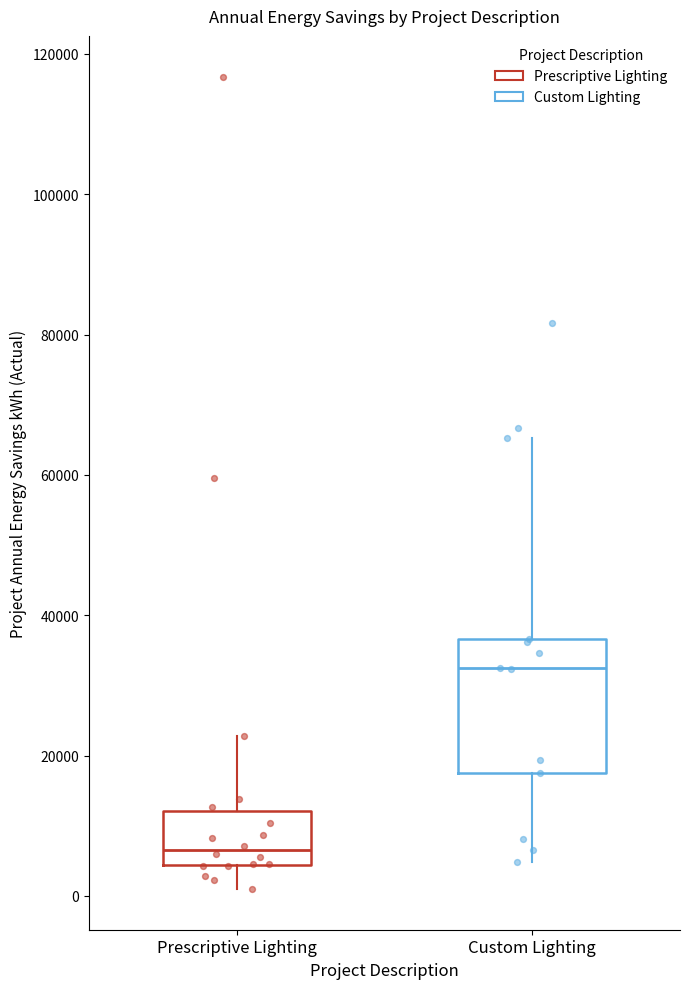

Which box is the tallest, from its lower edge to its upper edge?

Custom Lighting